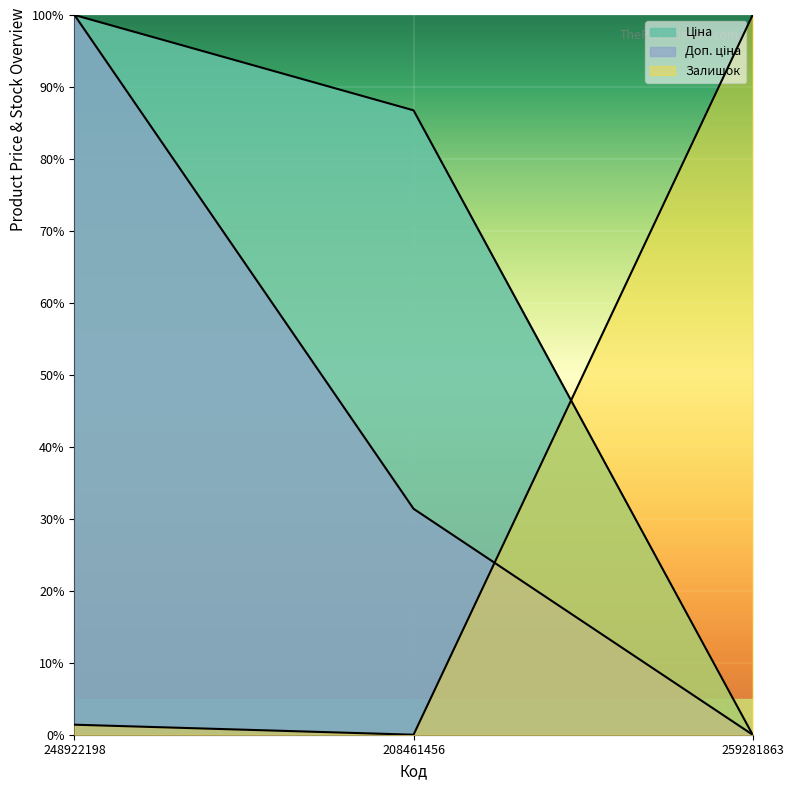

What position from the right is 248922198?

3